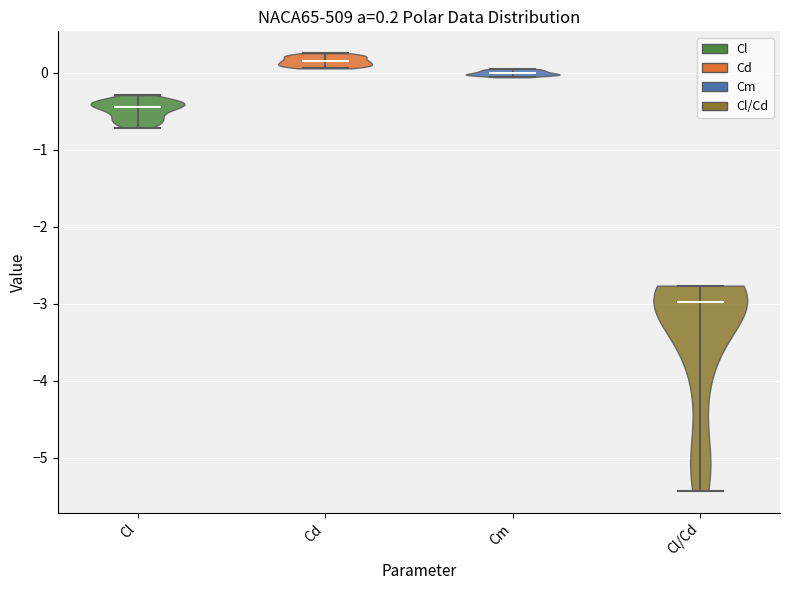

Which violin has the lowest median line?

Cl/Cd